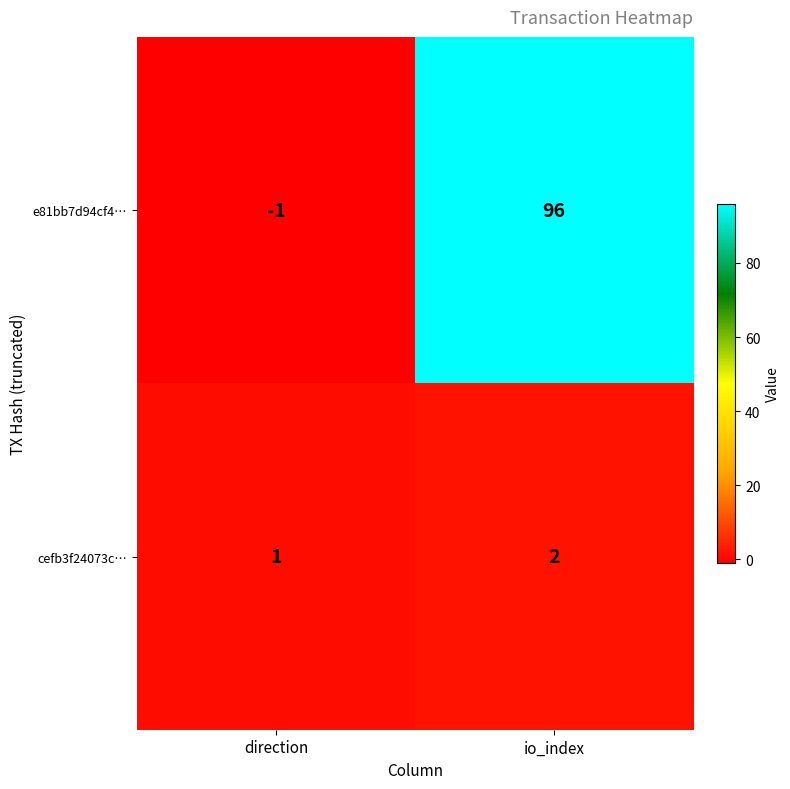

At which label does e81bb7d94cf4… reach its peak?

io_index